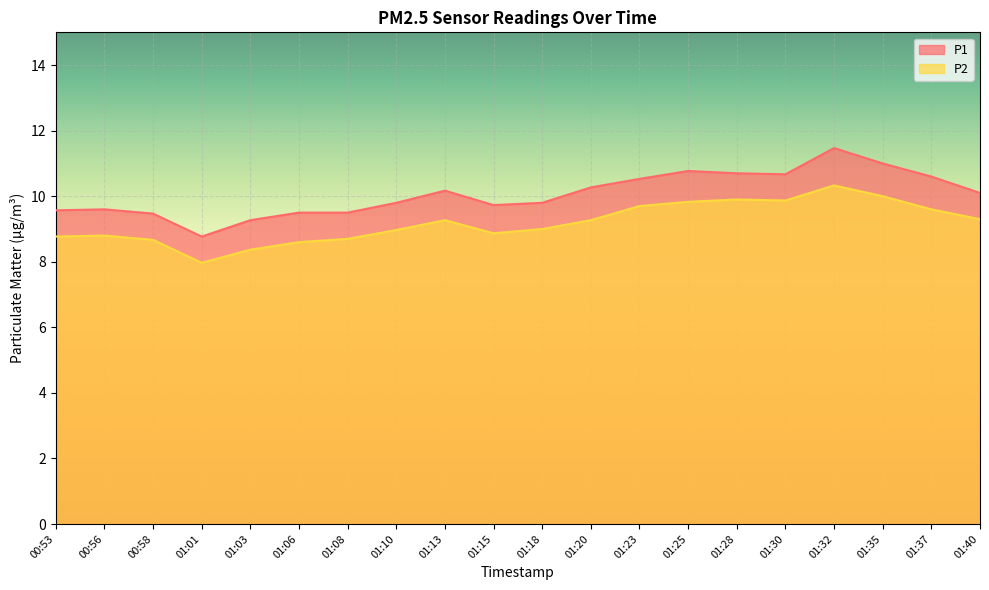

At which category is the sum across all series the highest?

01:32